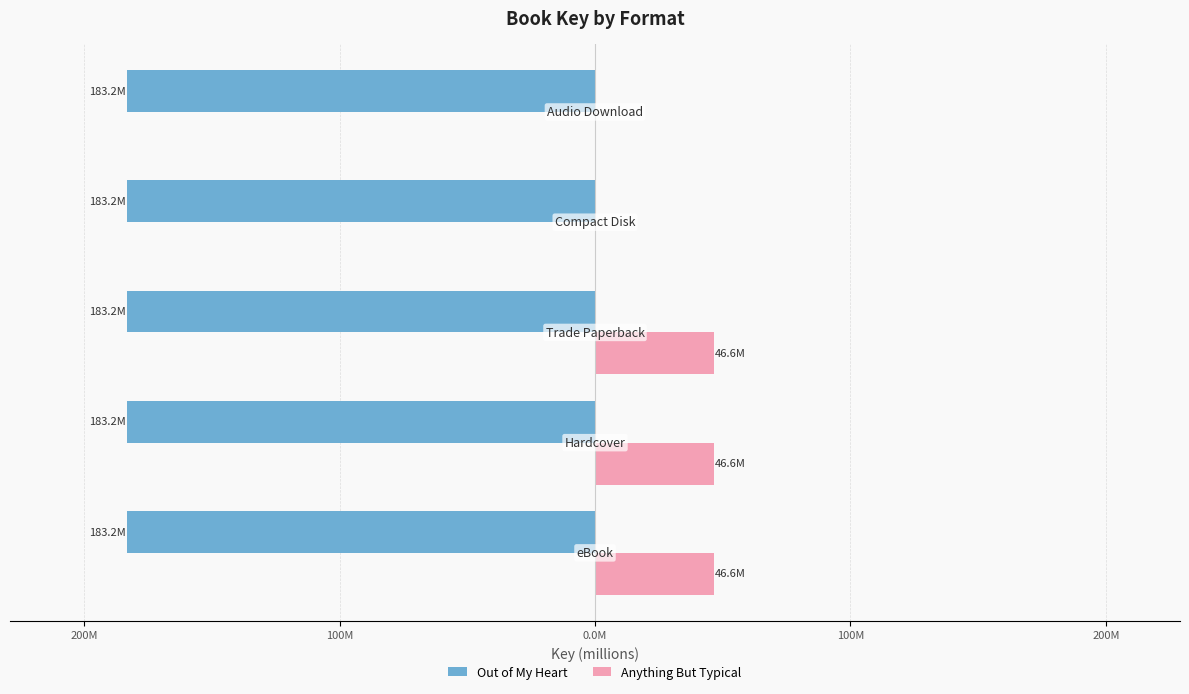

What are all the series names shown in the legend?

Out of My Heart, Anything But Typical